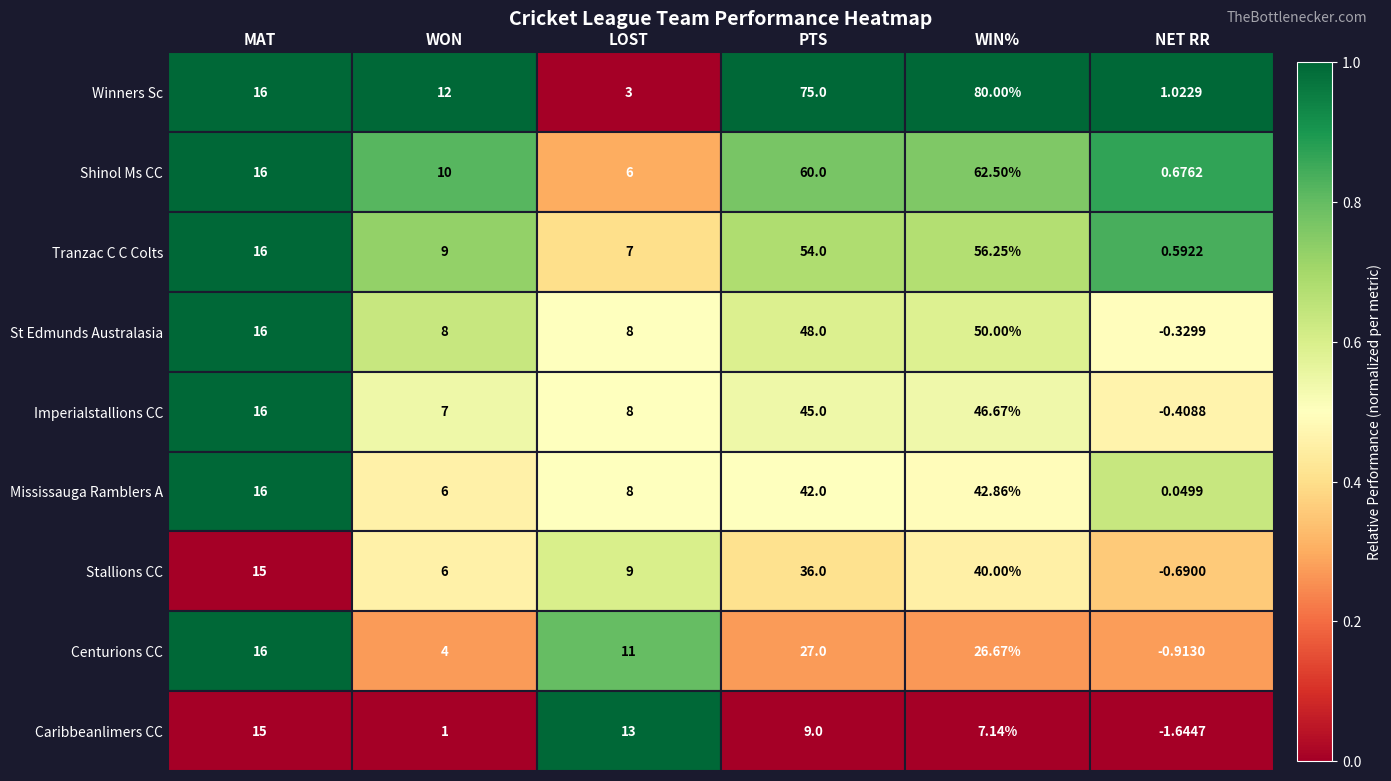

List the labels in order of Mississauga Ramblers A value, largest first.

WIN%, PTS, MAT, LOST, WON, NET RR